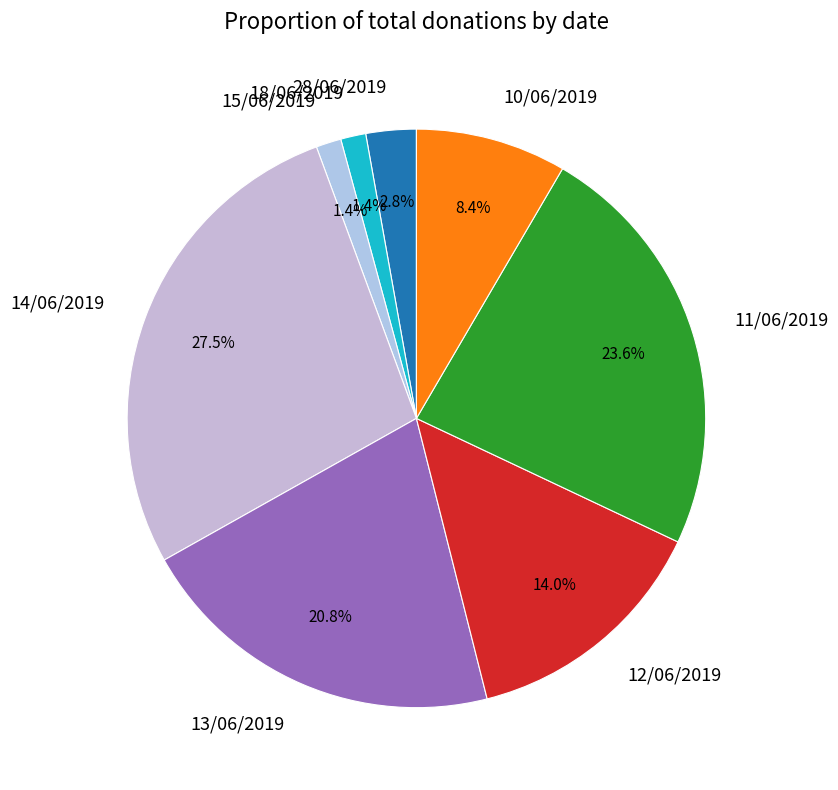

What is the largest slice in the pie chart?

14/06/2019